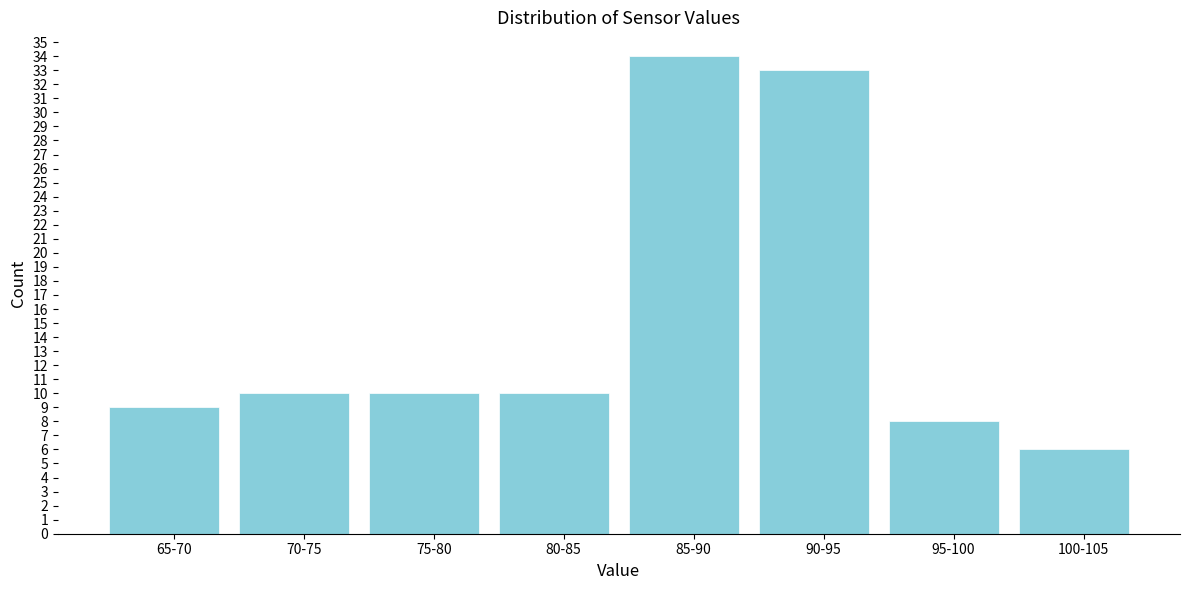

Reading right to left, extract all data points from this chart.

6	8	33	34	10	10	10	9